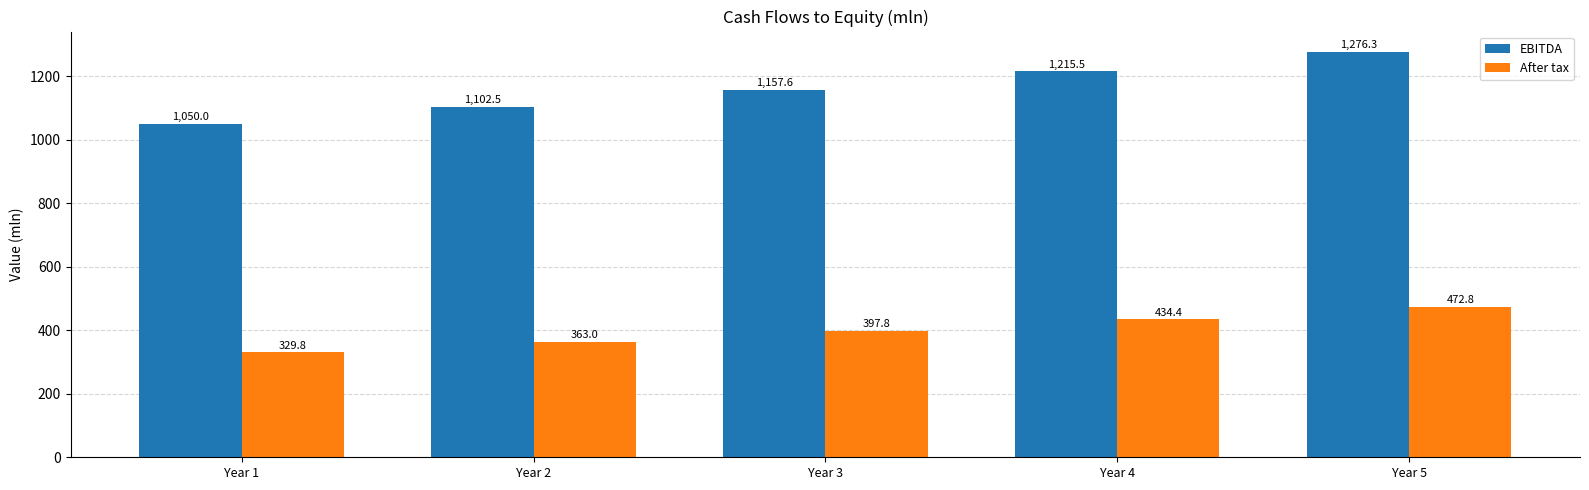

Which category has the highest value across all series?

Year 5